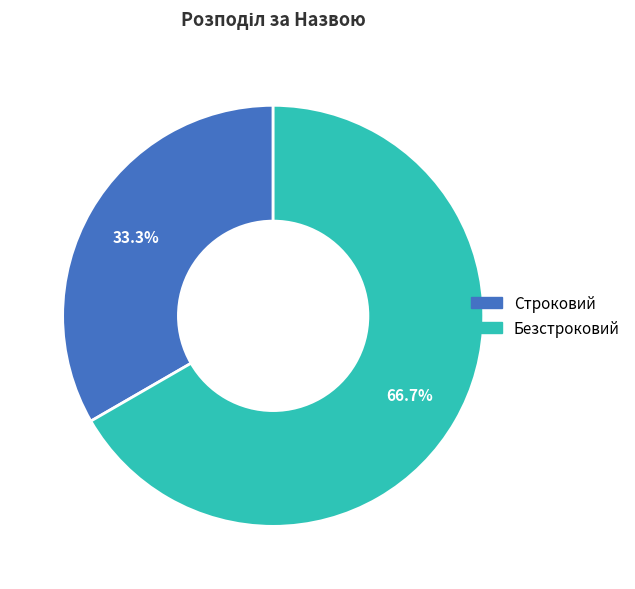

Rank the categories by value from highest to lowest.

Безстроковий, Строковий